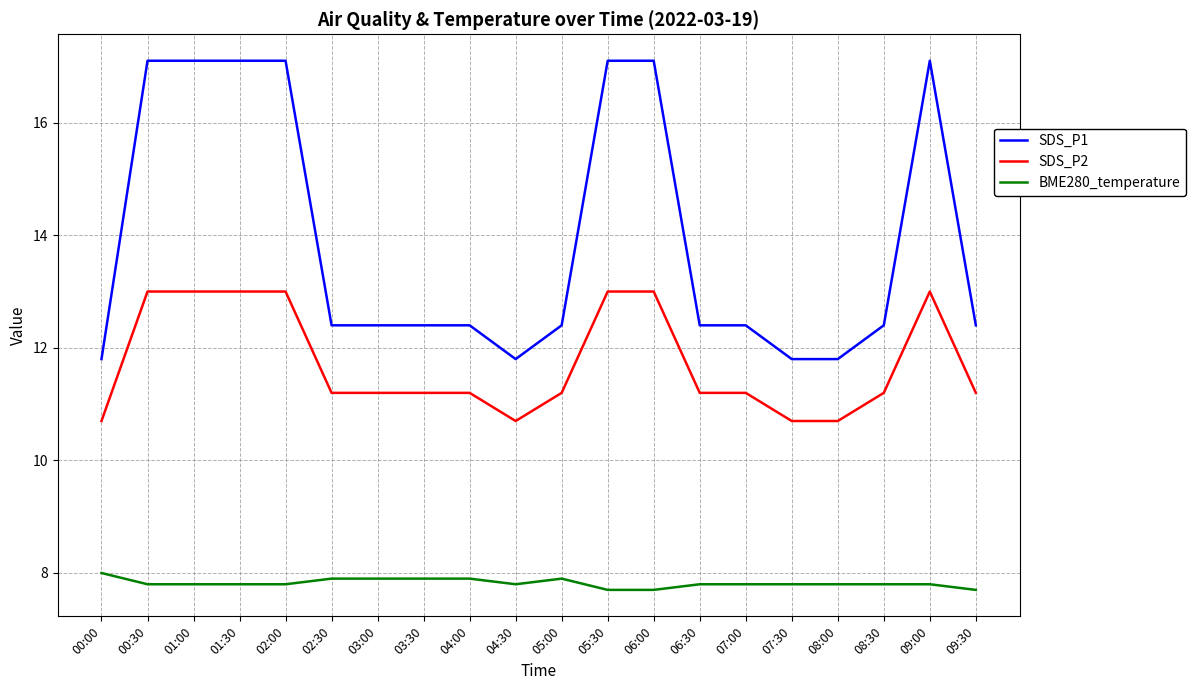

What is the minimum value for SDS_P2?

10.7